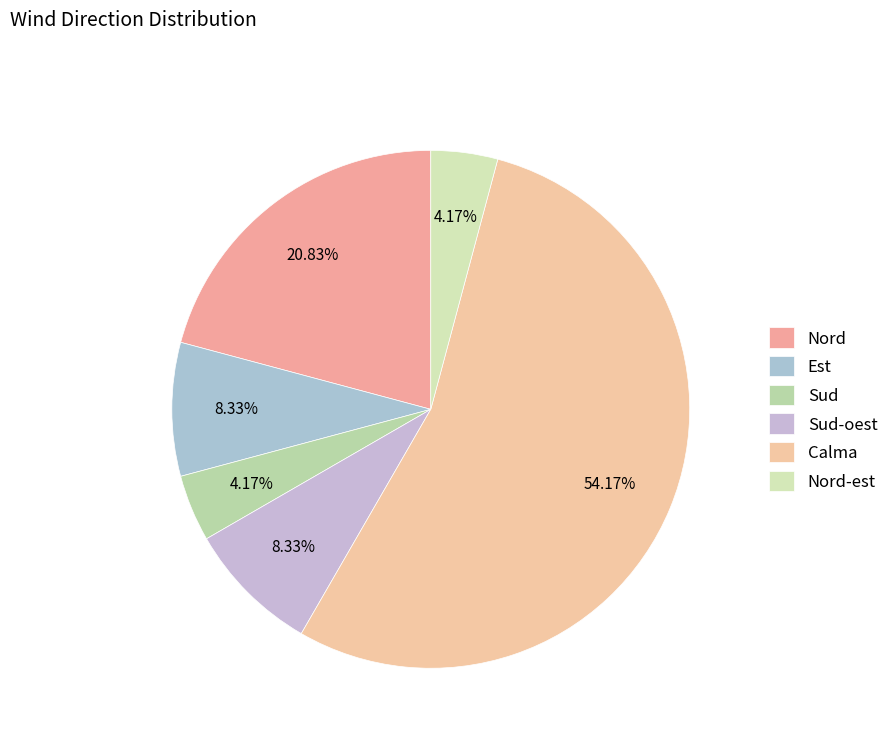

How many slices are in this pie chart?

6